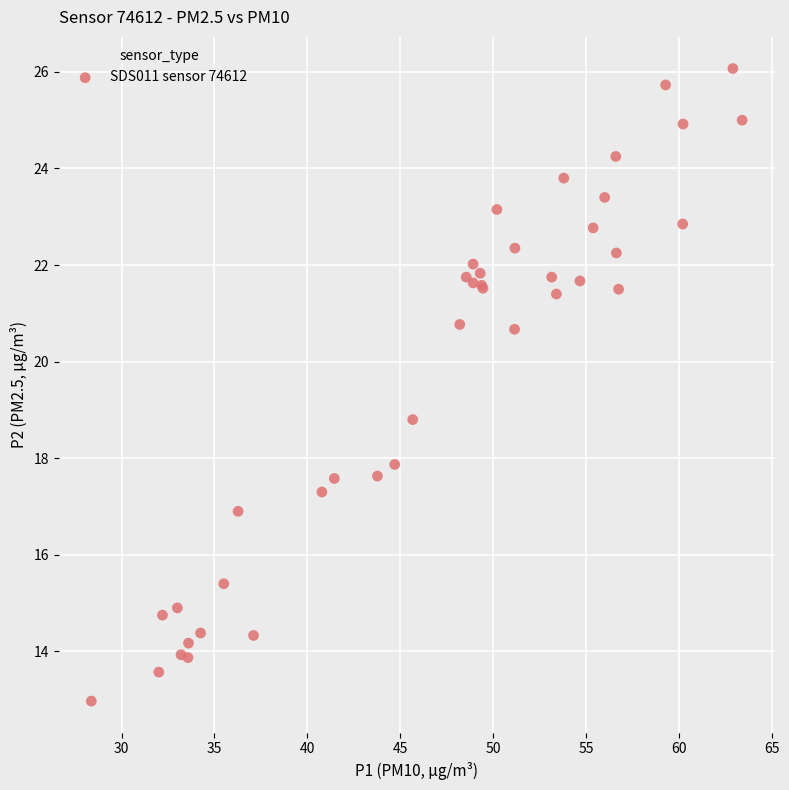

What Y value in the scatter plot is closest to 19?

18.8